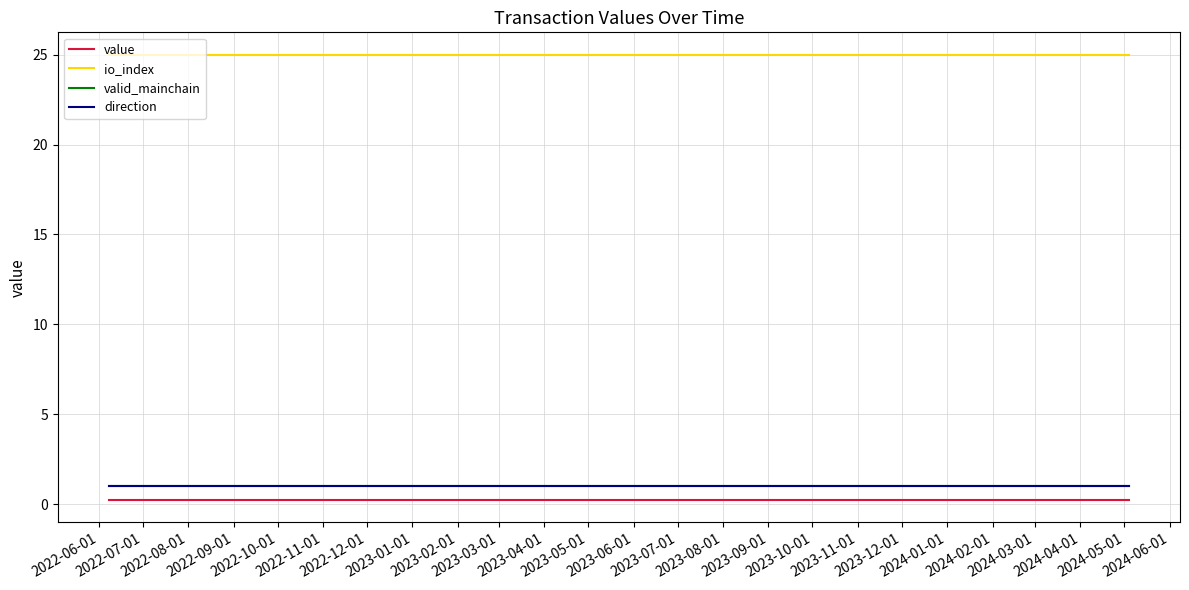

Does the chart display data point markers on the line(s)?

No